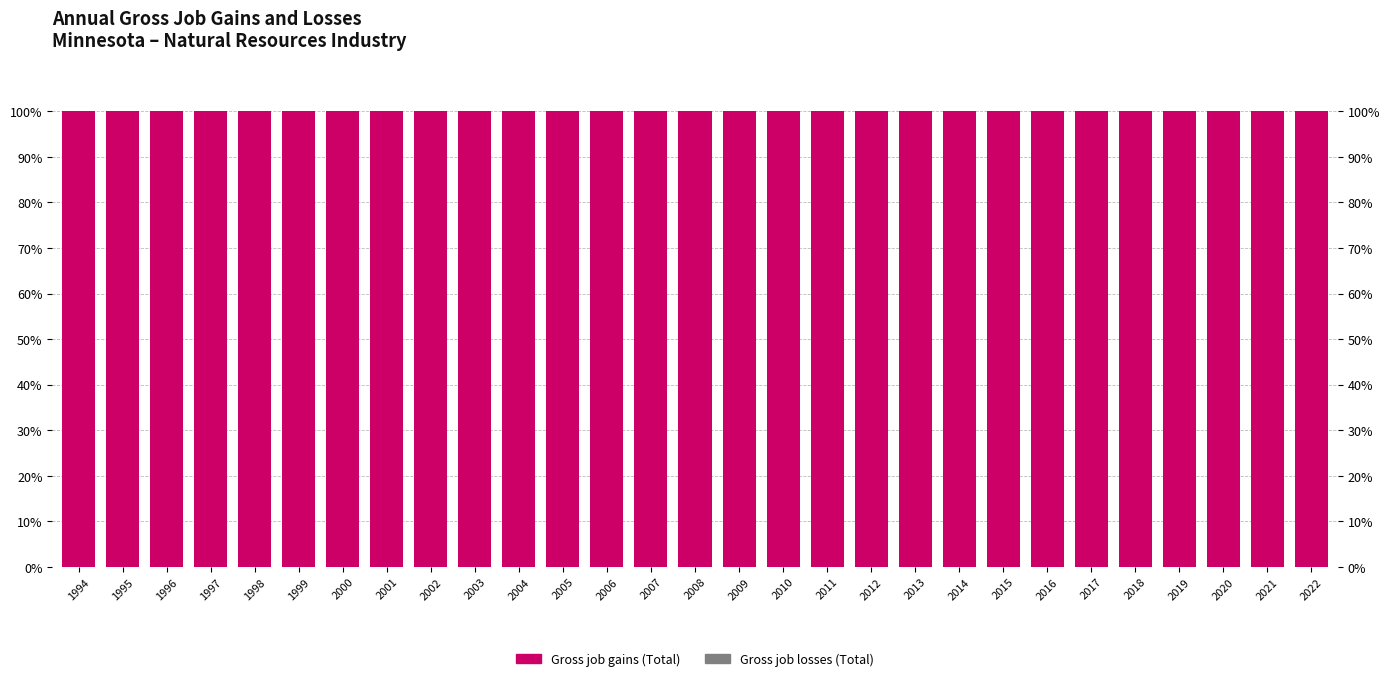

Which series has the largest range (max minus min)?

Gross job losses (Total)